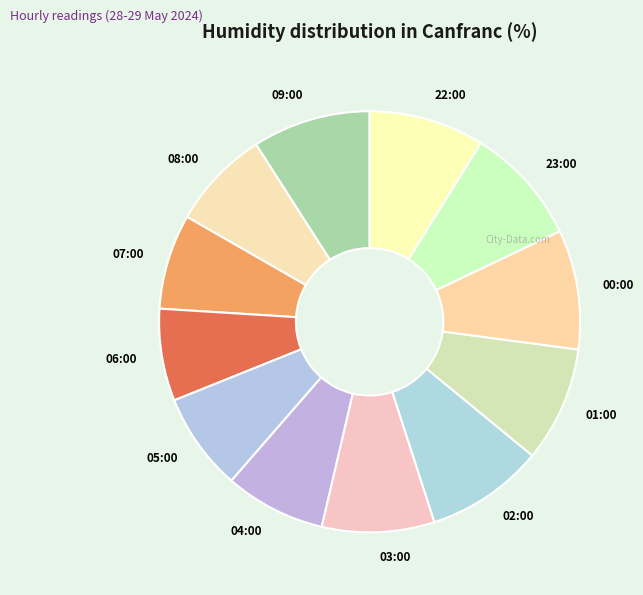

Approximately how many times larger is the value at 22:00 compared to 02:00?

1.0